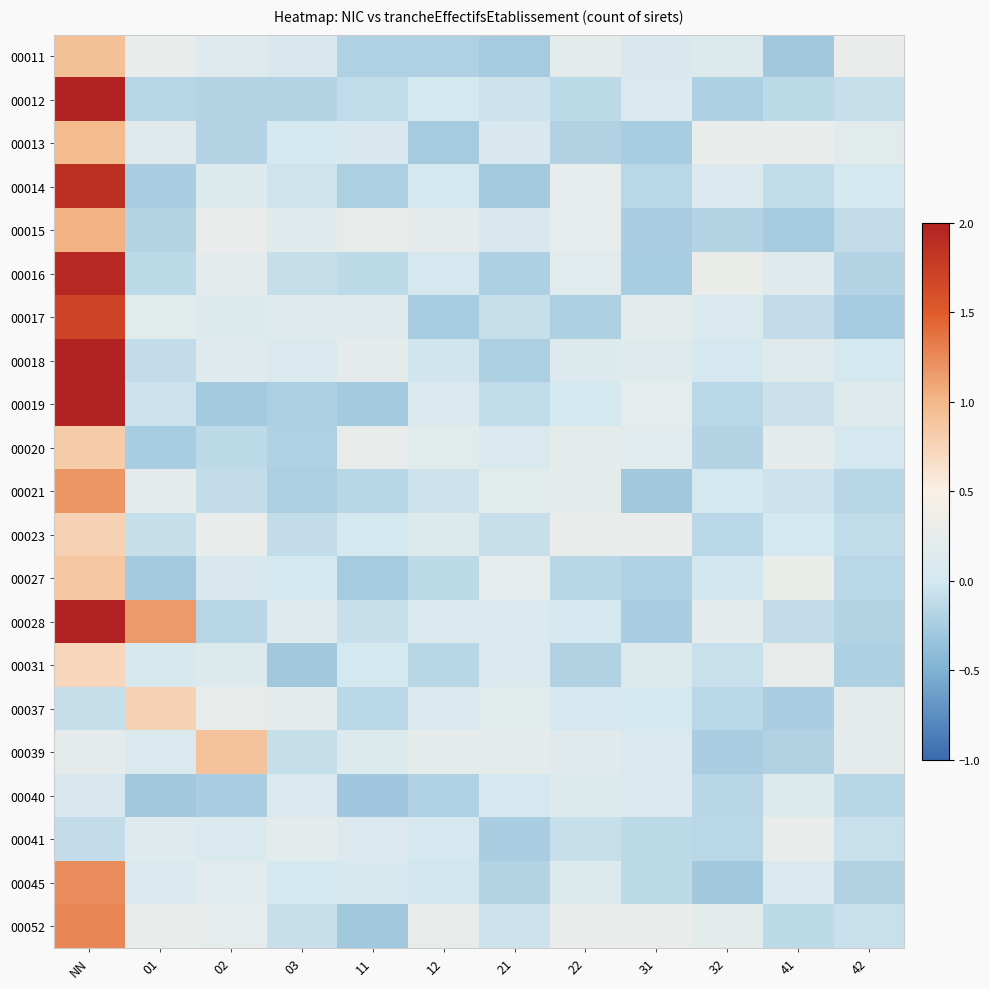

Which has a higher value, 03 or 31?

31